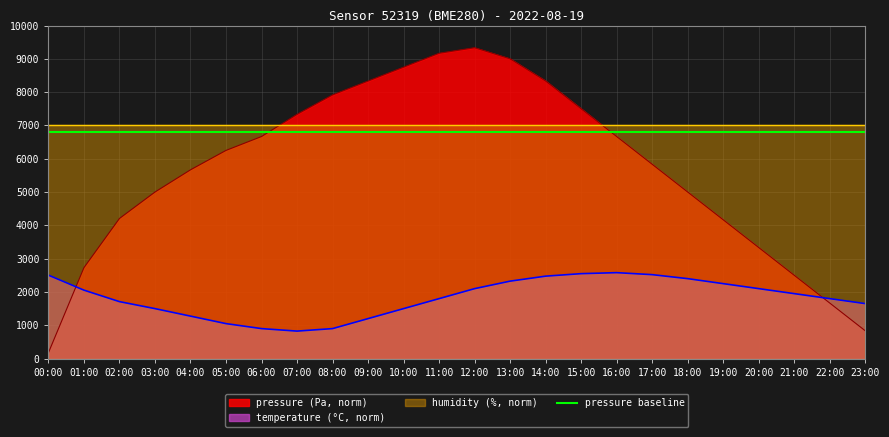

Between 06:00 and 23:00, which series saw the biggest shift?

pressure